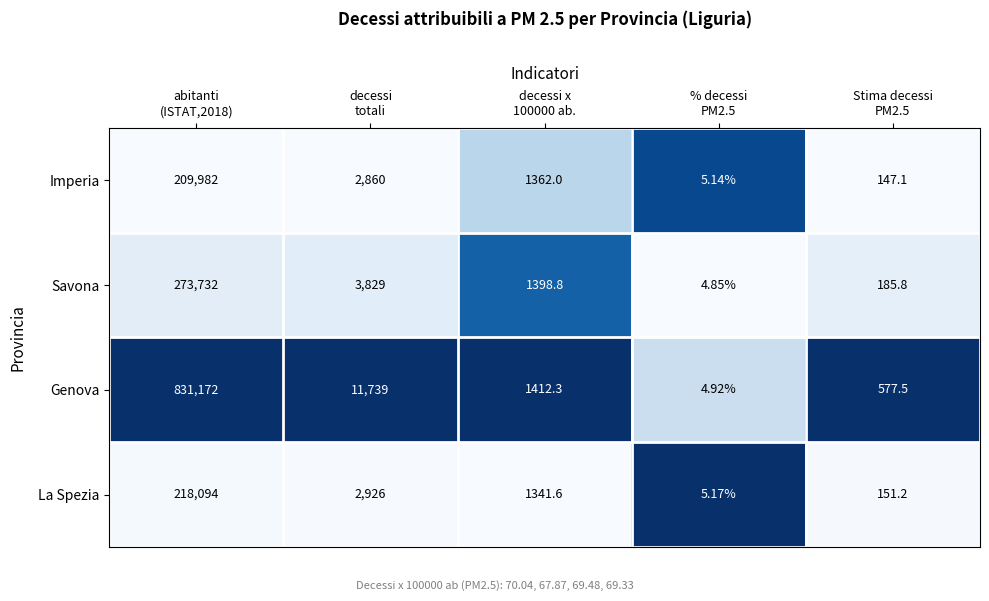

Rank the series at Stima decessi
PM2.5 from lowest to highest value.

Imperia, La Spezia, Savona, Genova